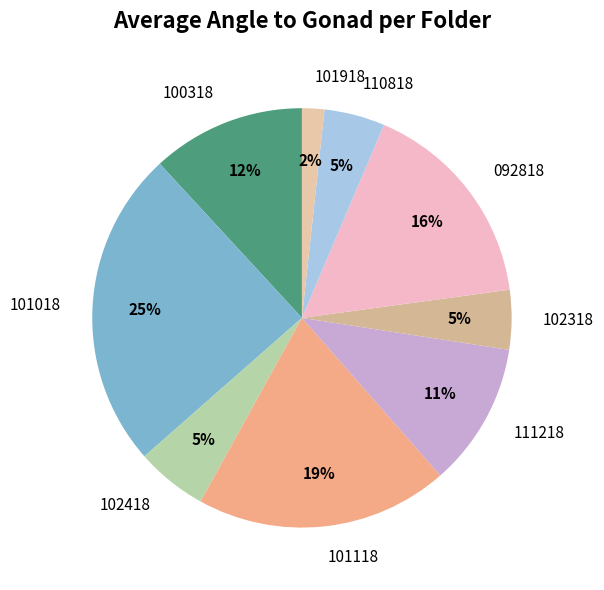

Which category has the smallest portion of the pie?

101918